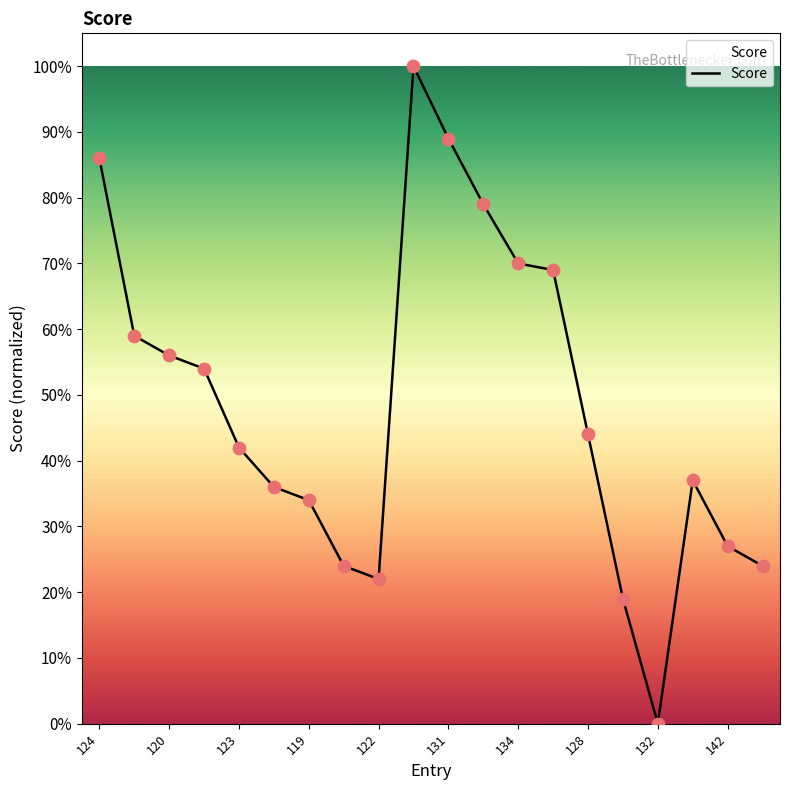

Does the chart have visible grid lines?

No